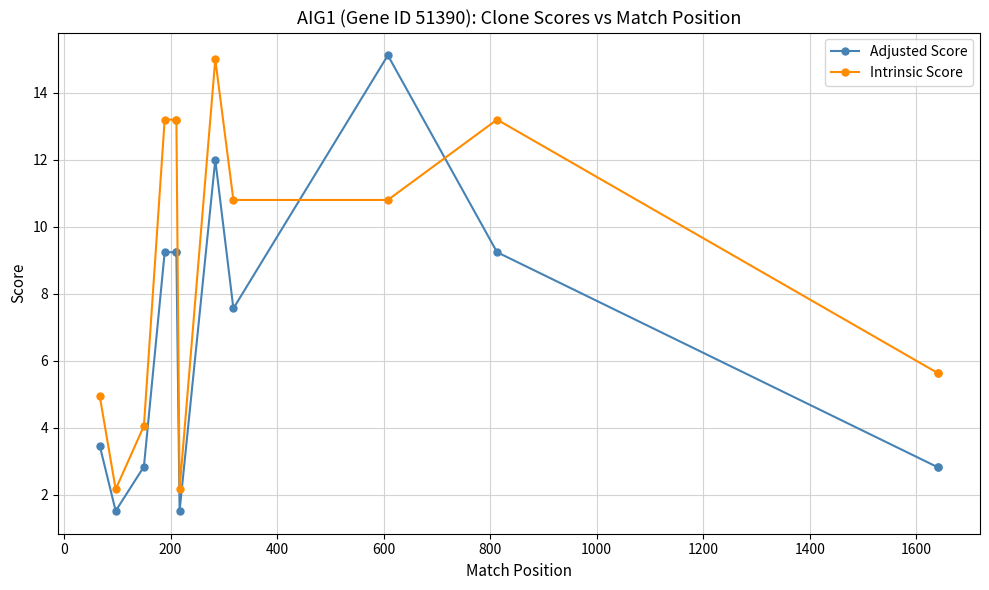

What is the lowest value of the Intrinsic Score series?

2.2